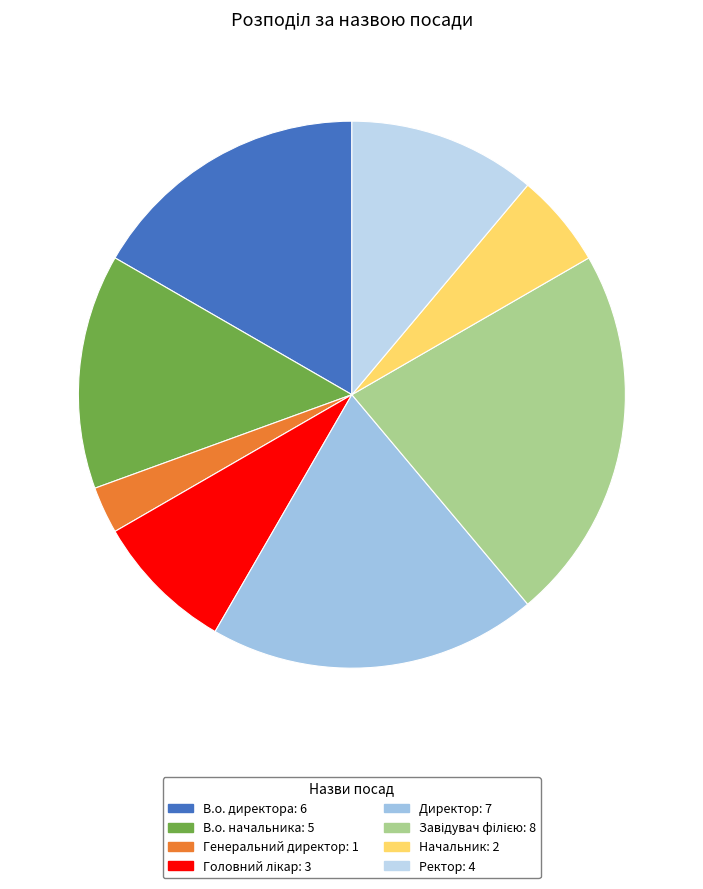

To the nearest percent, what is the difference between the Ректор and В.о. директора slice percentages?

6%